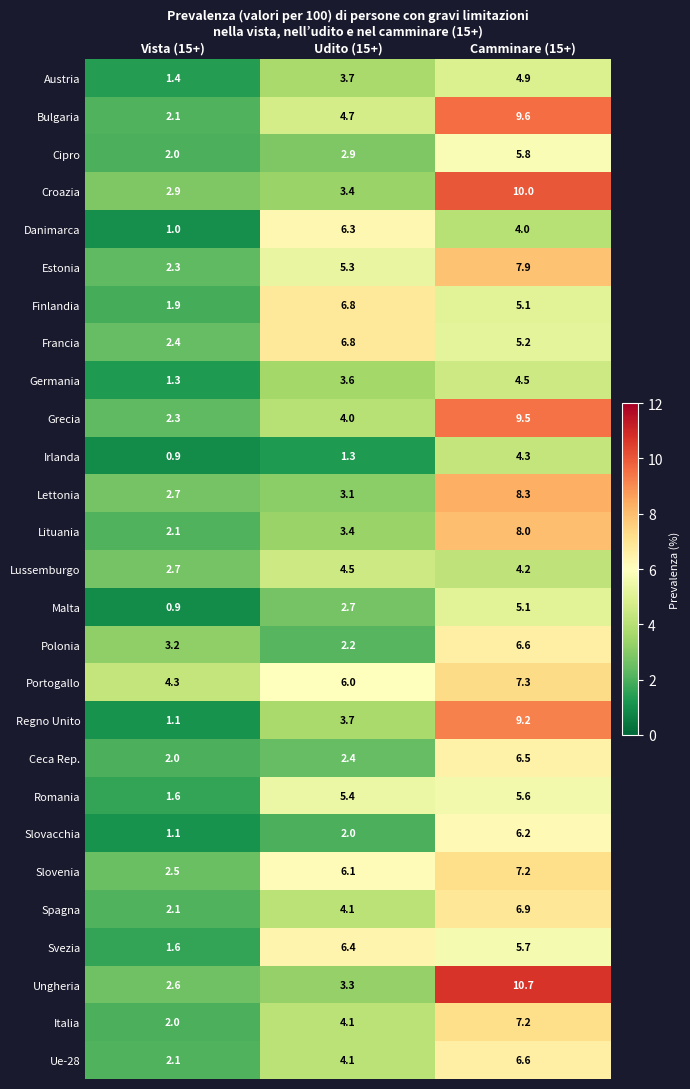

What is the difference between the highest and lowest values at Udito (15+)?

5.5